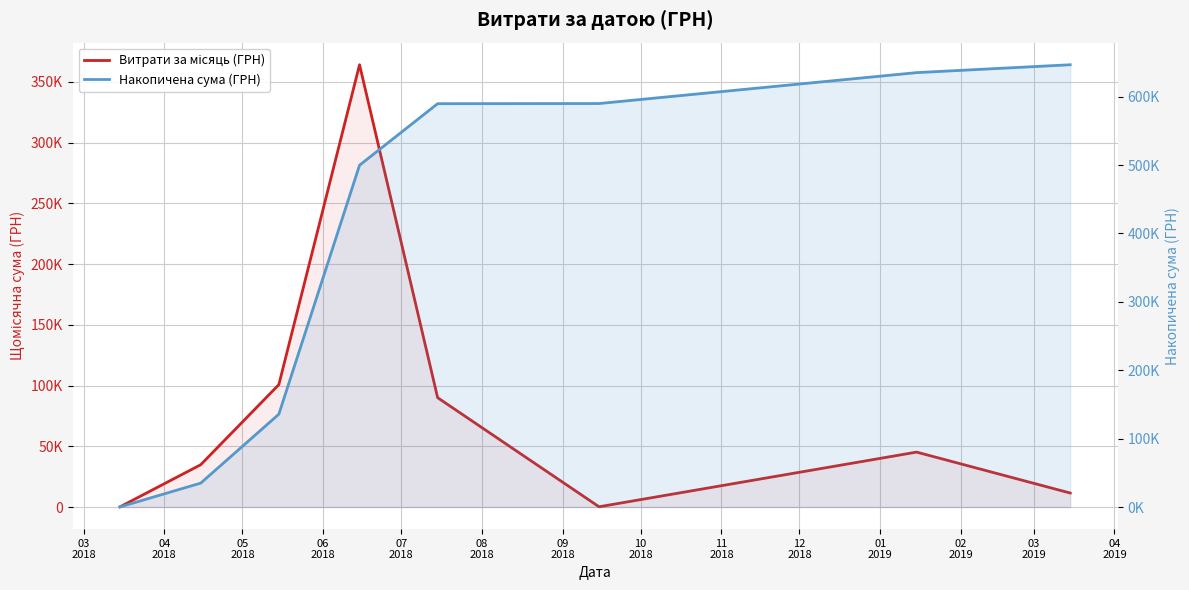

At which category does the chart reach its minimum across all series?

03
2018